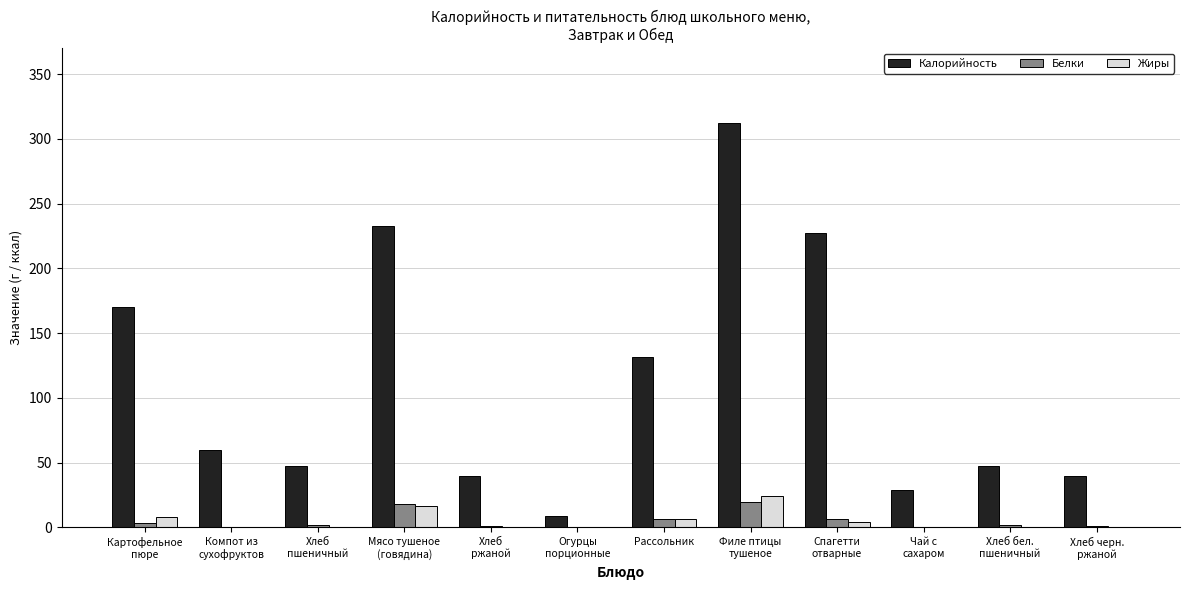

What is the total value across all series at Чай с
сахаром?

28.7